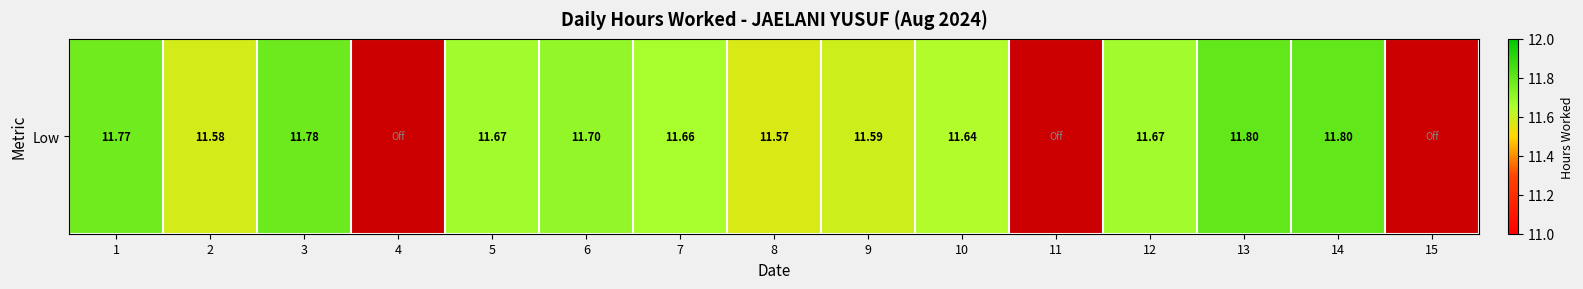

Which has a higher value, 4 or 2?

2